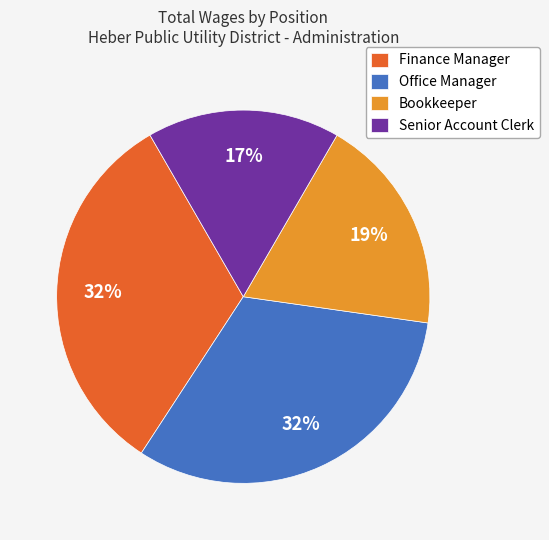

Count the number of slices in the pie.

4